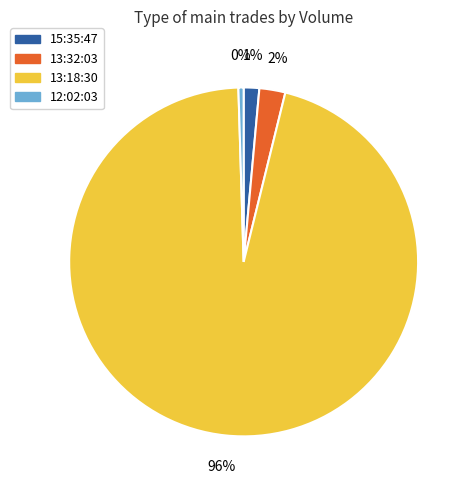

Which slice is the smallest?

12:02:03